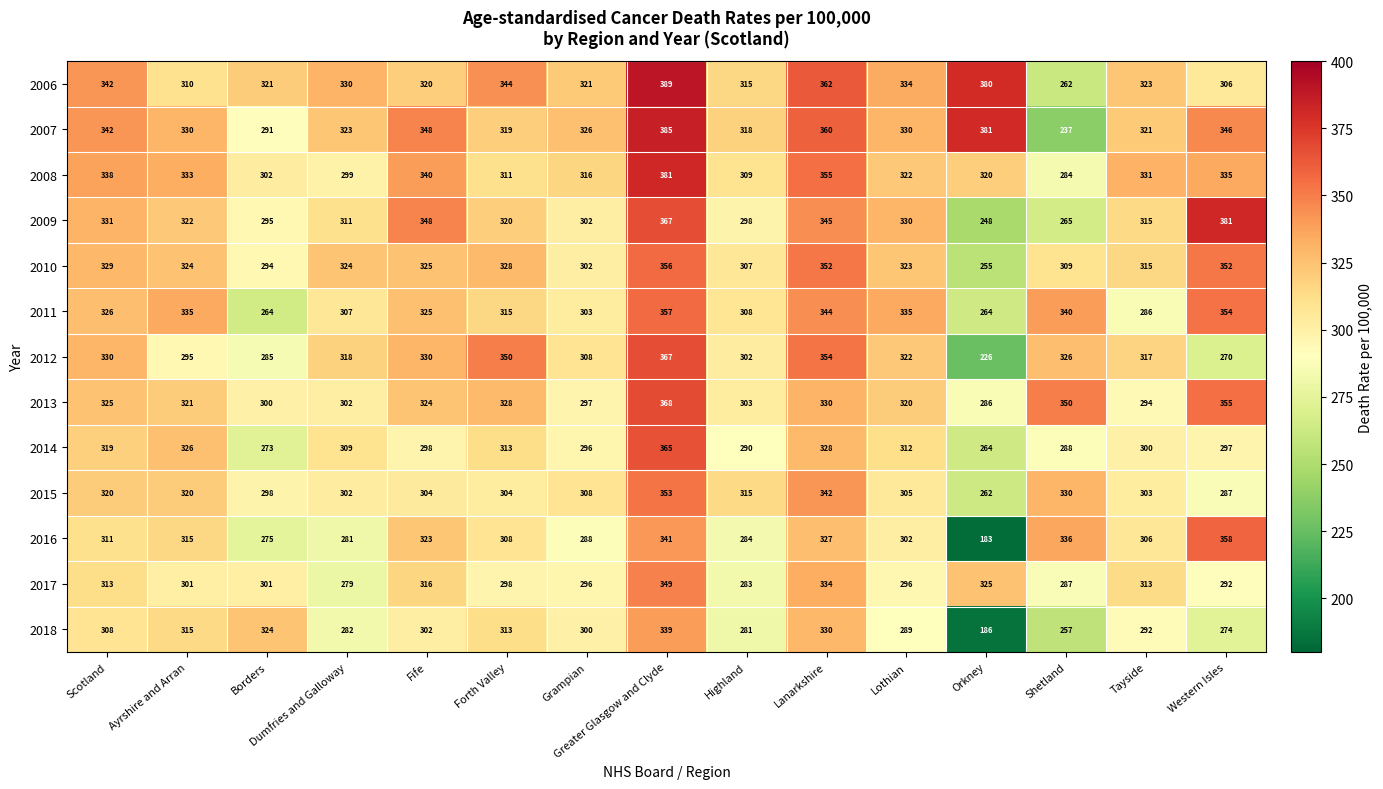

Which series changed the most between Fife and Tayside?

2011